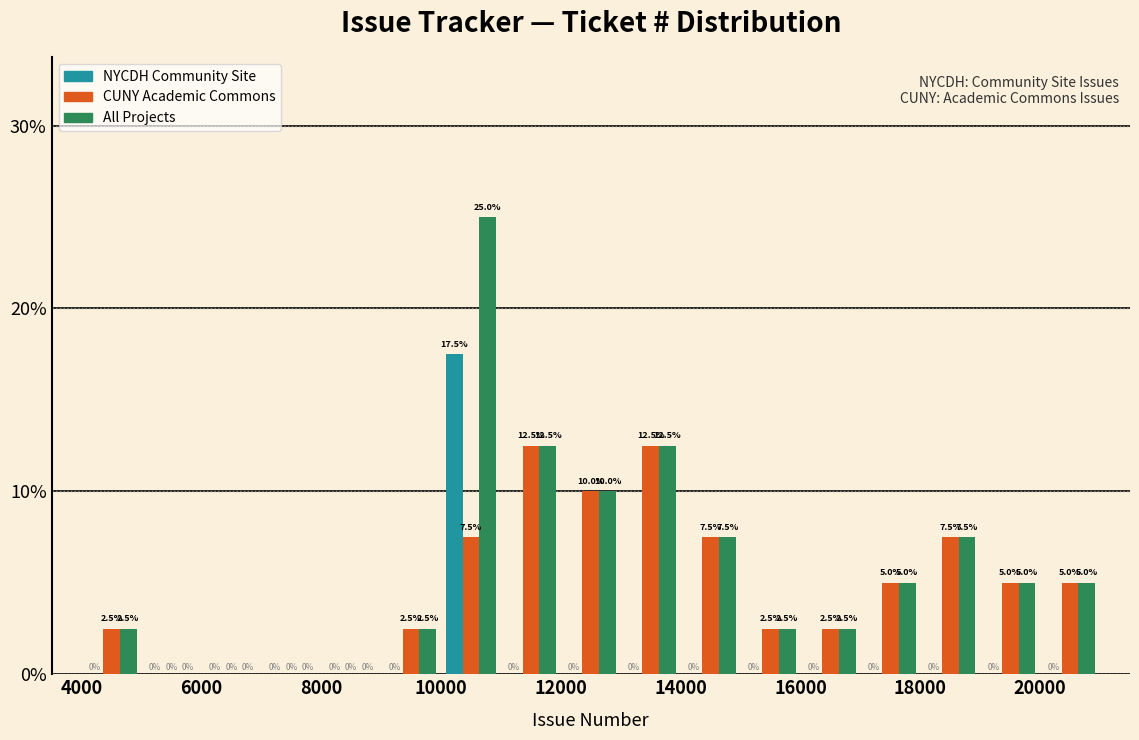

In the All Projects series, which range on the x-axis has the tallest bar?

10000 to 11000